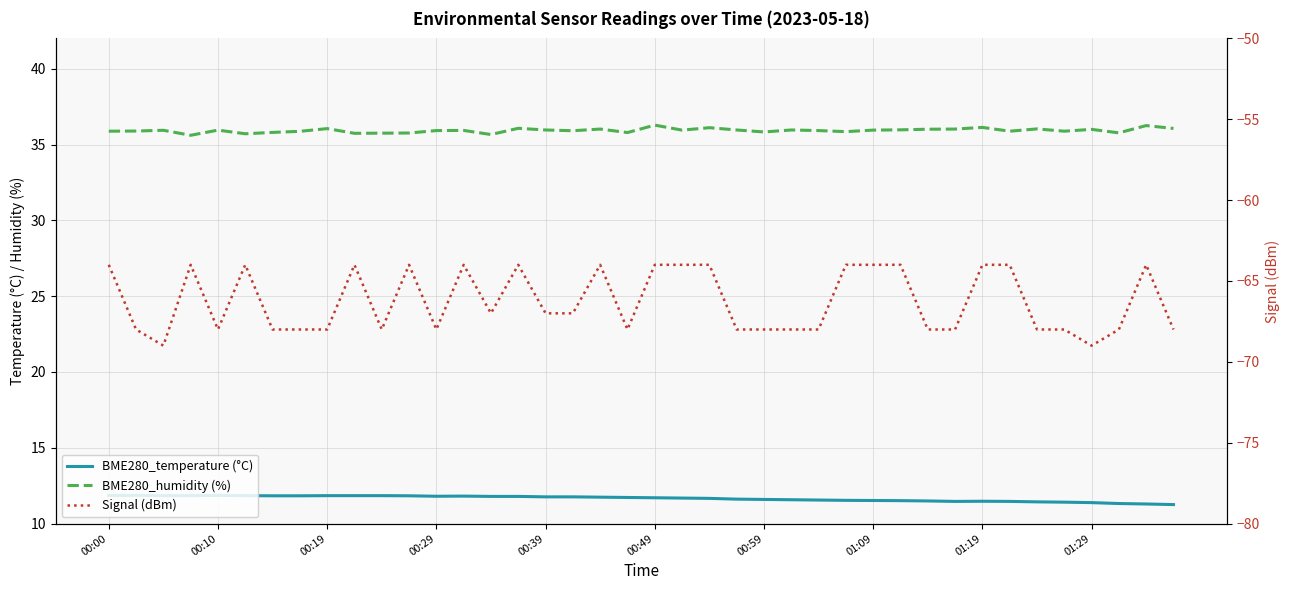

Is it true that BME280_humidity (%) equals 36.0 at 00:10?

True